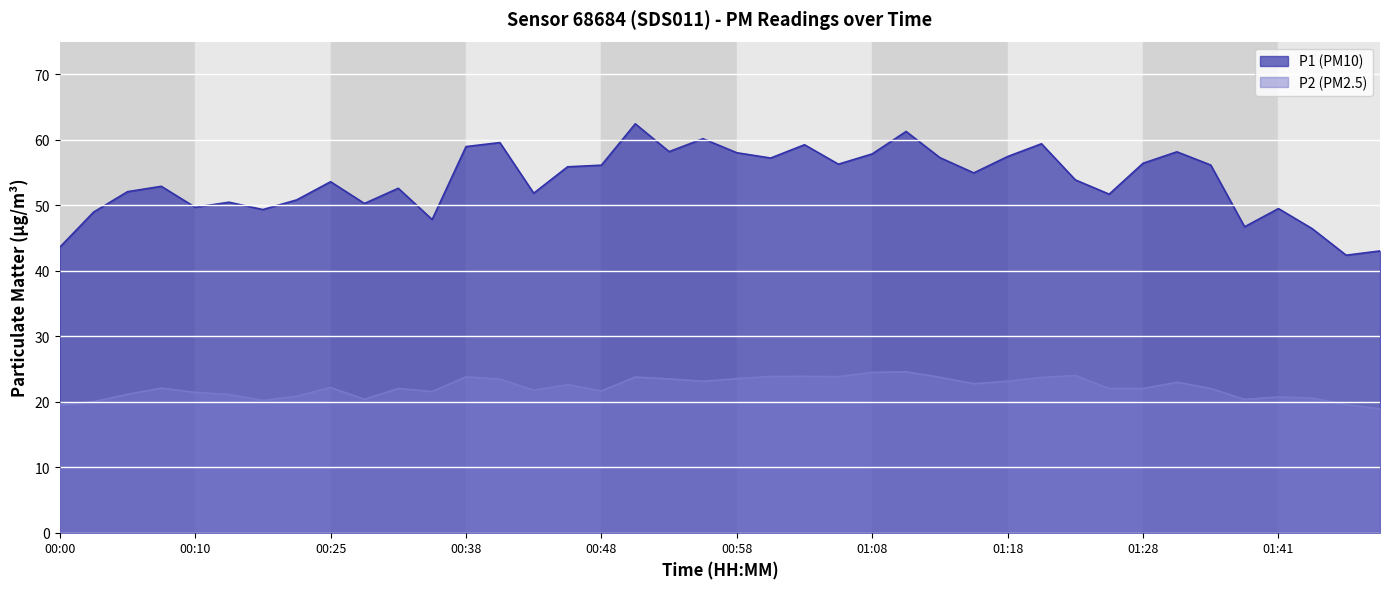

Which series has the largest total across all categories?

P1